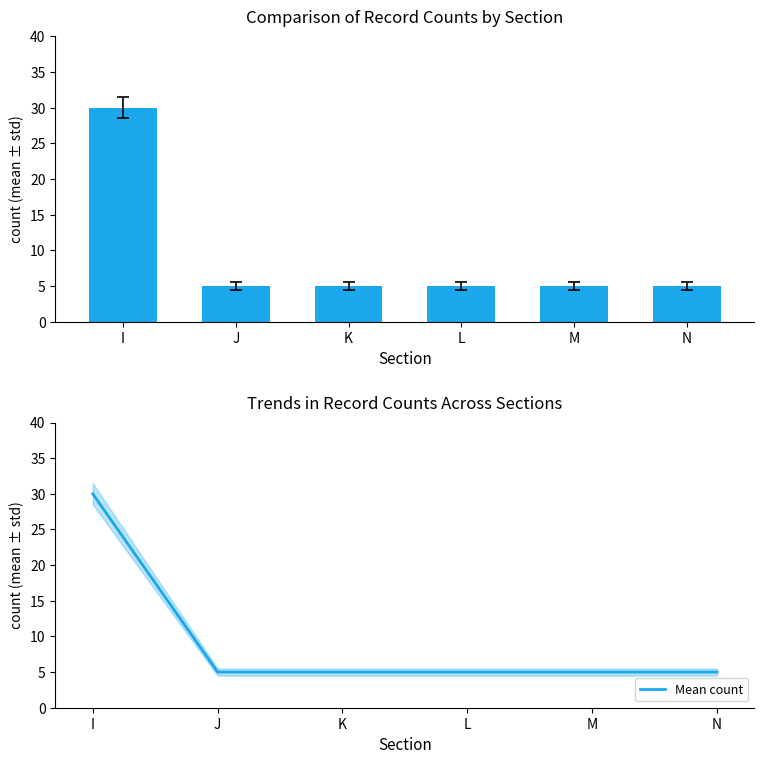

What is the value of the Record Count bar at the 2nd from the left?

5